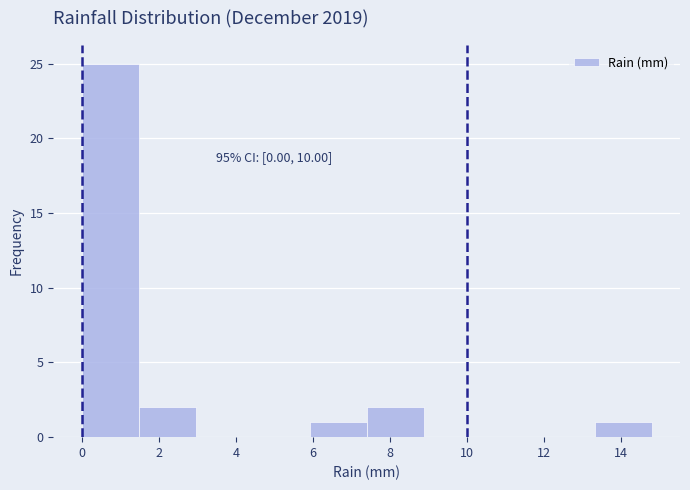

Over which range of the x-axis is the bar tallest?

0.00 to 1.48